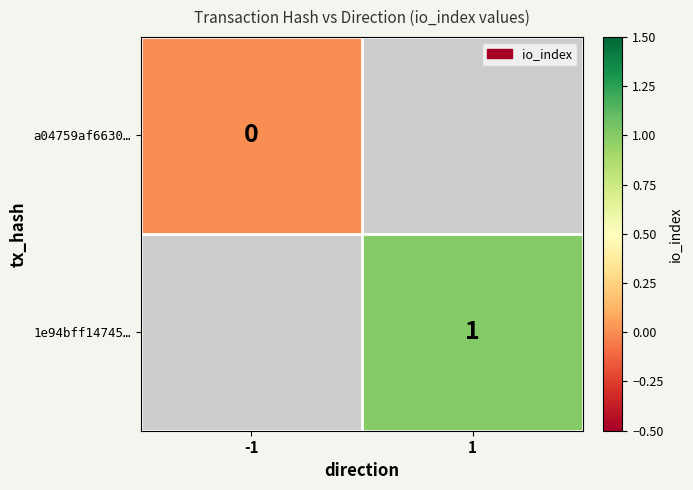

At how many categories does at least one series exceed 0?

1